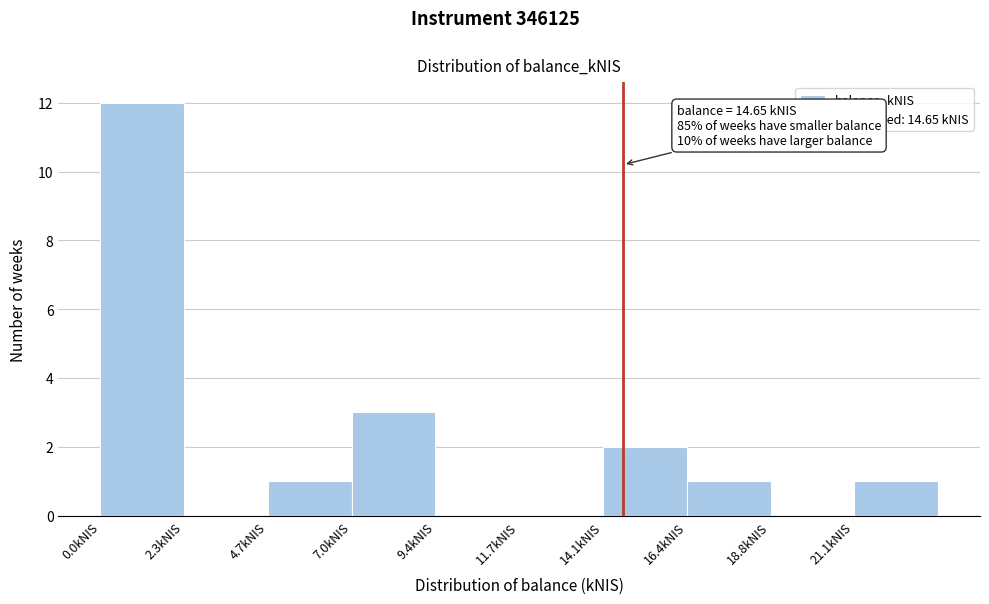

Over which range of the x-axis is the bar tallest?

0.0 to 2.5